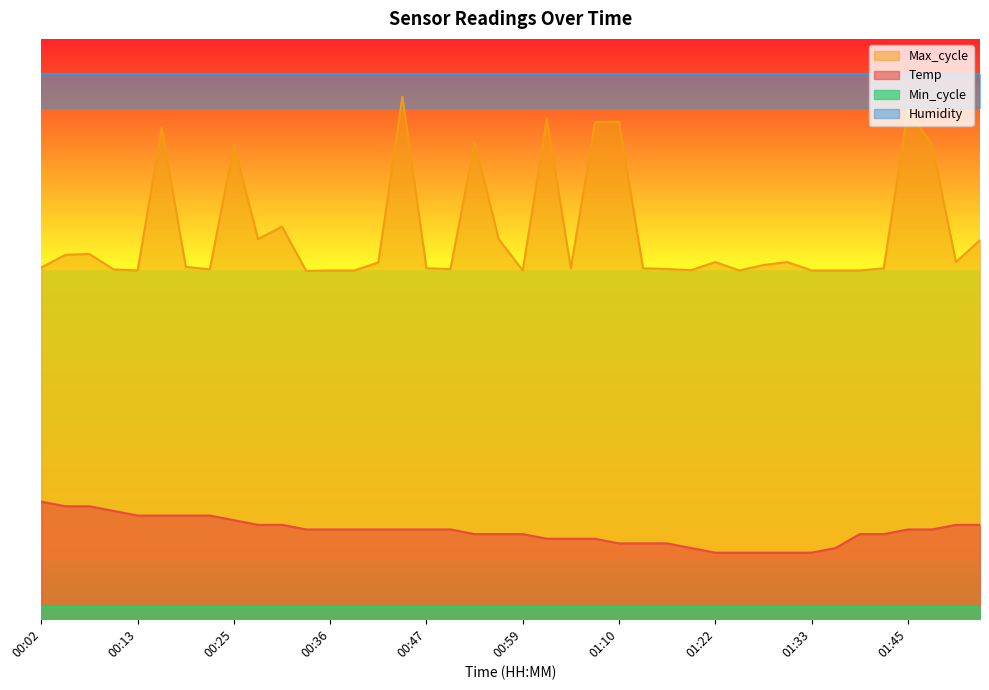

What is the total value across all series at 00:22?

78.1